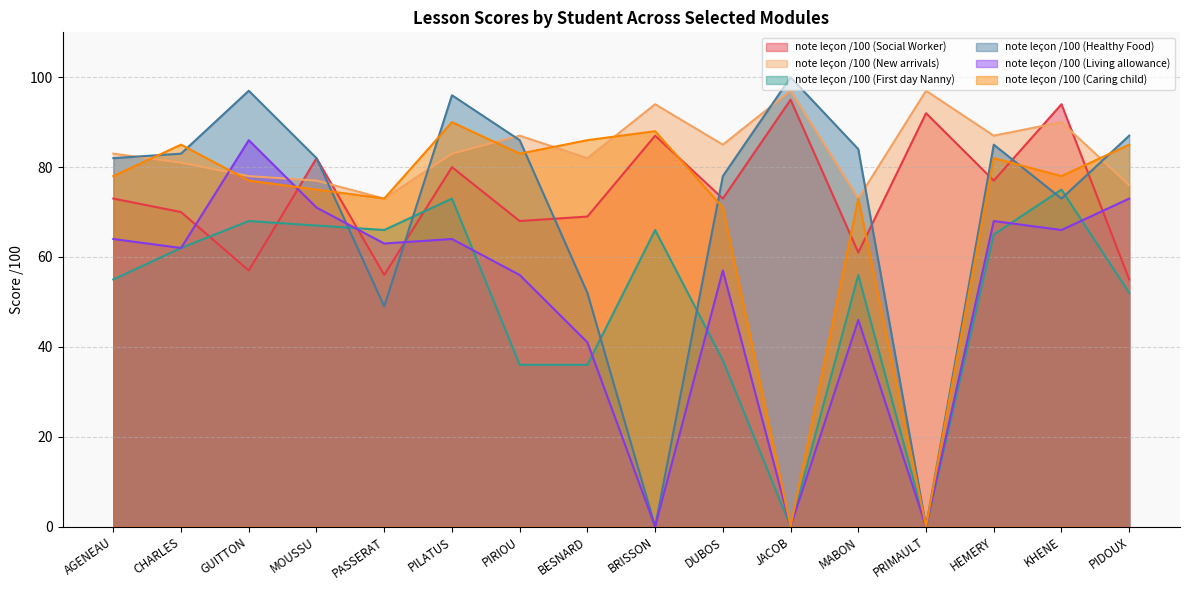

Does the chart have visible grid lines?

Yes